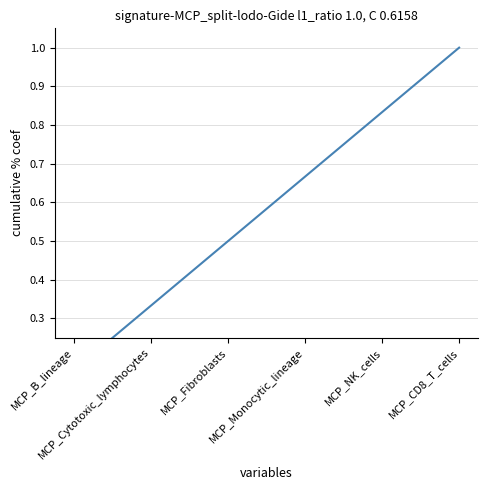

What value does the data have at MCP_Cytotoxic_lymphocytes?

0.3